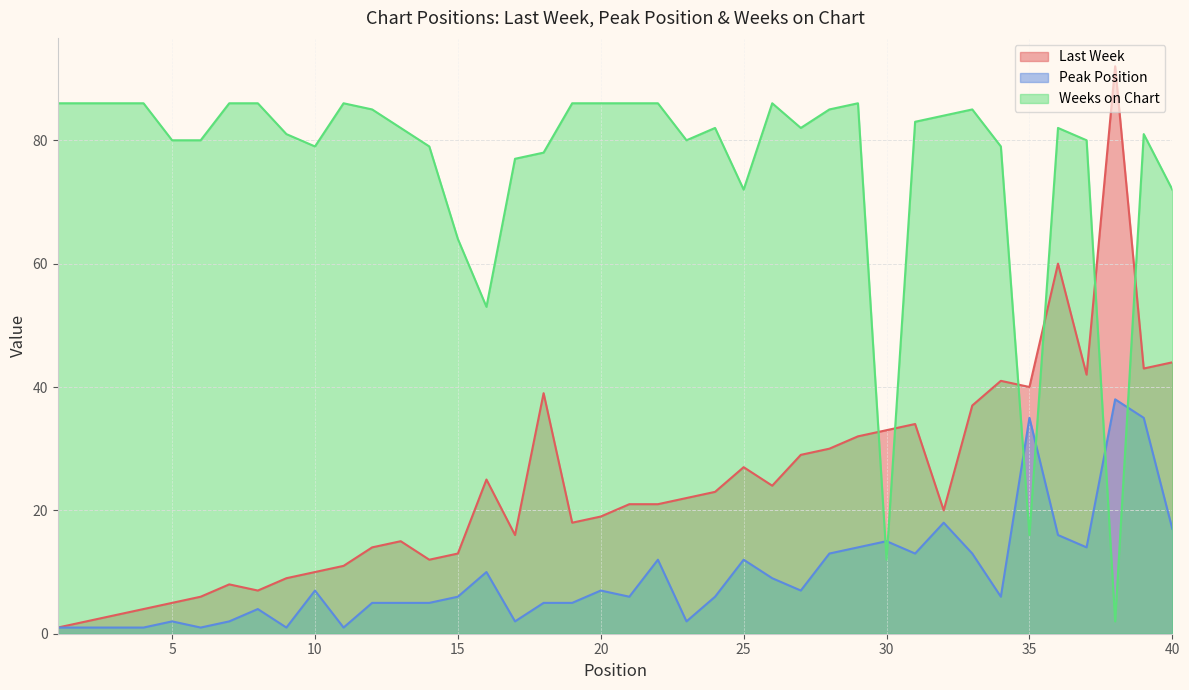

Does the chart display data point markers on the line(s)?

No